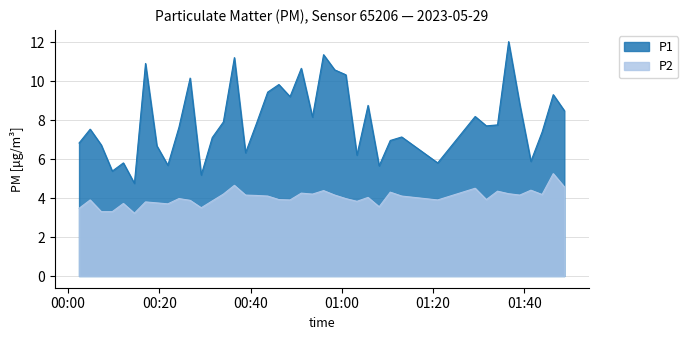

True or false: P1 and P2 cross at least once.

False